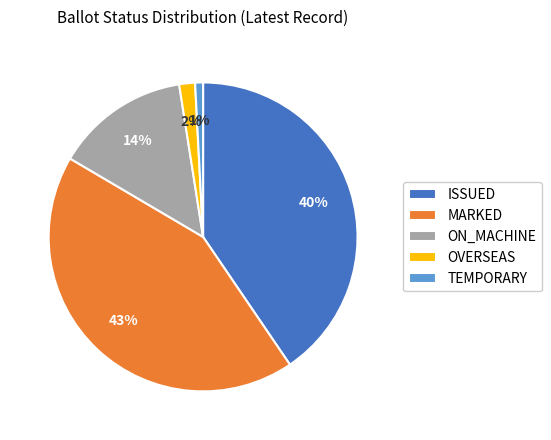

To the nearest percent, what is the difference between the largest and smallest slice percentages?

42%